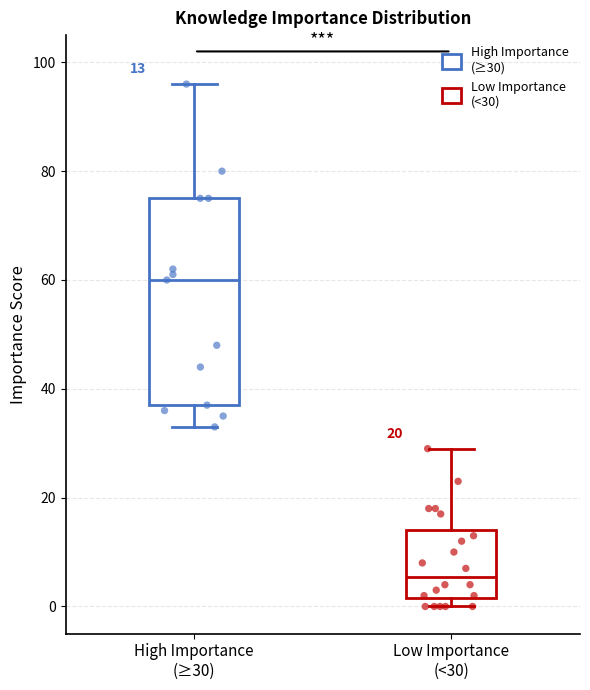

Comparing the boxes themselves (not the whiskers), which one is the tallest?

High Importance (≥30)